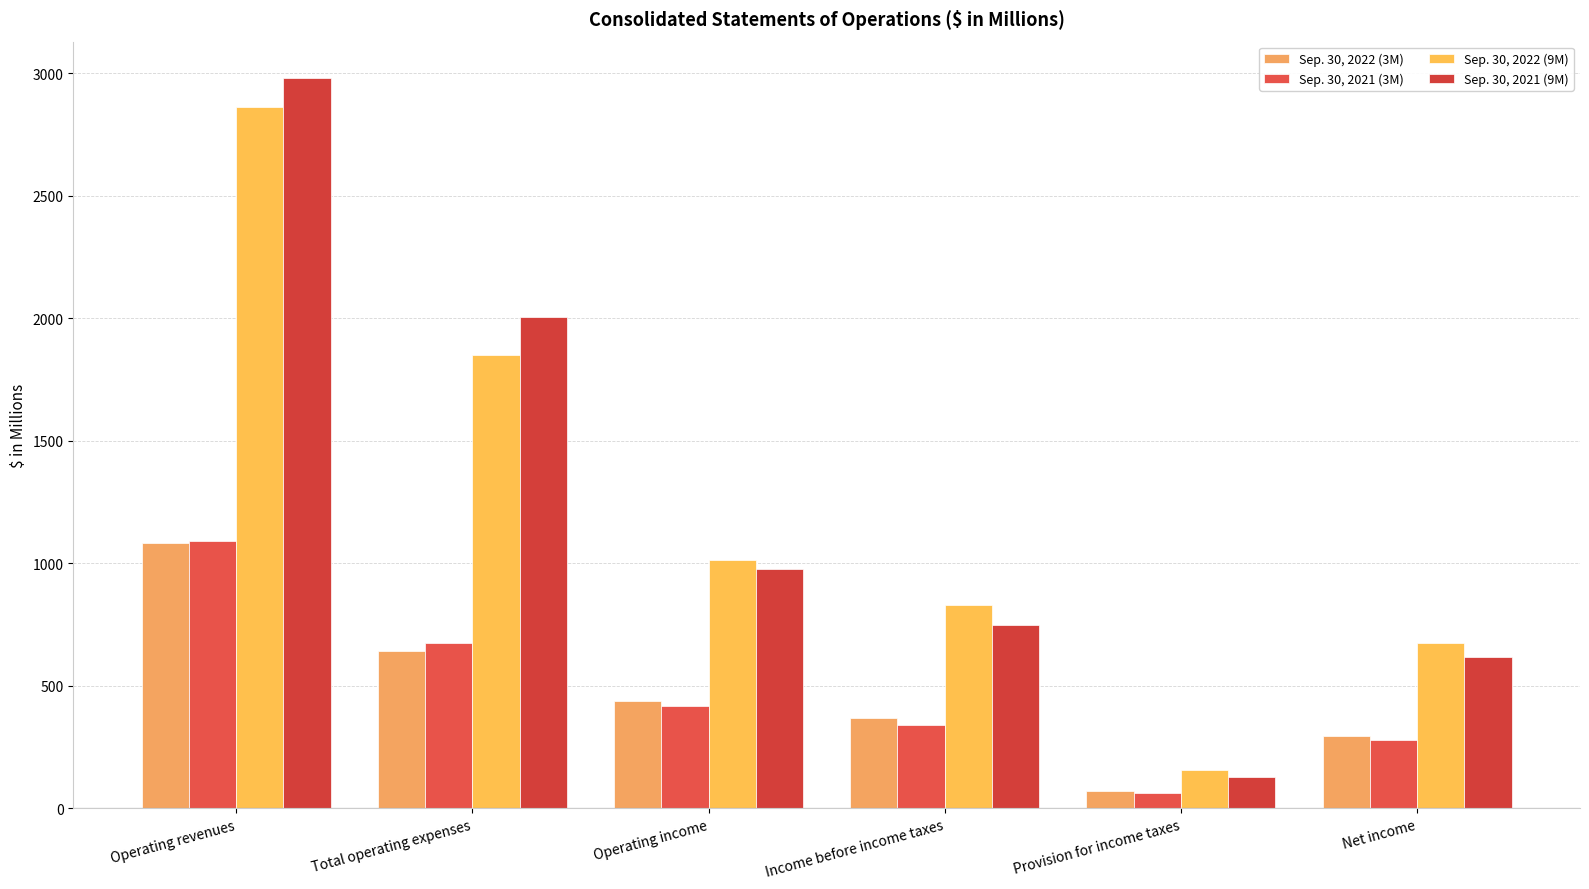

What is the difference between the Sep. 30, 2022 (9M) values at Operating income and Income before income taxes?

182